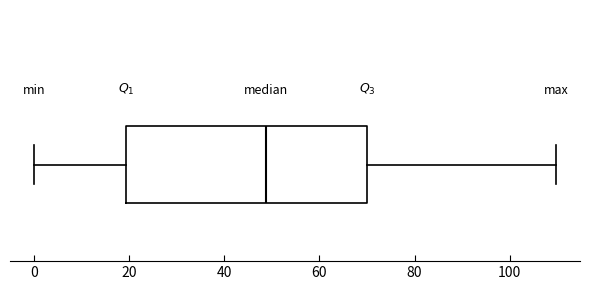

Transcribe this box plot: give where the median line is, the range the box spans, and where the two whiskers end, as read against the x-axis. The values are not printed on the chart, so give them approximately, as read against the axis.

median 48, box 20 to 70, whiskers 0 to 110